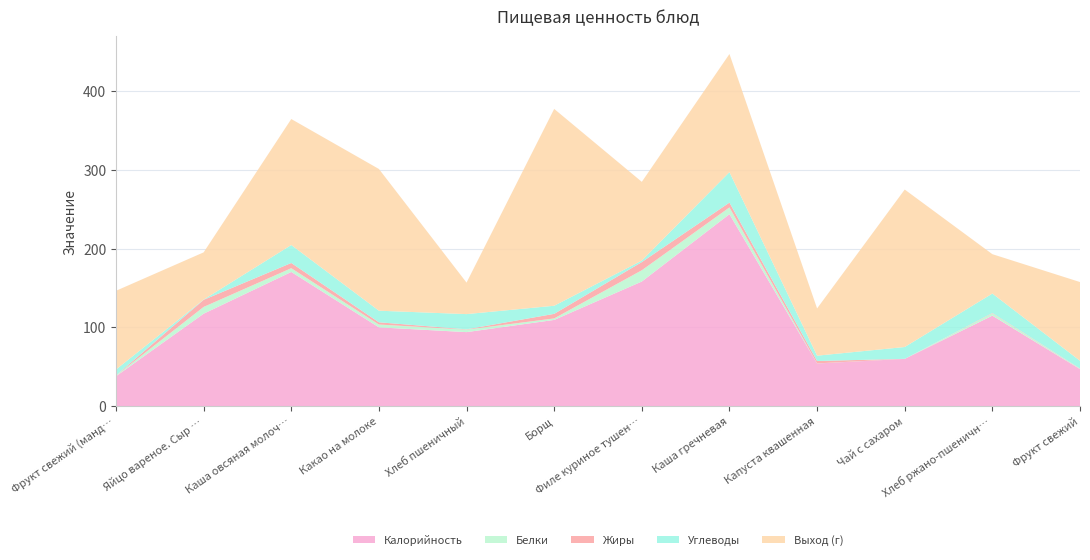

Reading left to right, what are all the values shown in this chart?

Калорийность: Фрукт свежий (мандарин)=38.0	Яйцо вареное. Сыр полутвердый=117.4	Каша овсяная молочная=170.4	Какао на молоке=100.1	Хлеб пшеничный=94.0	Борщ=109.5	Филе куриное тушеное=158.3	Каша гречневая=243.8	Капуста квашенная=54.2	Чай с сахаром=60.0	Хлеб ржано-пшеничный=115.0	Фрукт свежий=47.0
Белки: Фрукт свежий (мандарин)=0.8	Яйцо вареное. Сыр полутвердый=8.6	Каша овсяная молочная=4.8	Какао на молоке=3.6	Хлеб пшеничный=3.2	Борщ=1.9	Филе куриное тушеное=14.3	Каша гречневая=8.6	Капуста квашенная=0.1	Чай с сахаром=0.1	Хлеб ржано-пшеничный=2.8	Фрукт свежий=0.4
Жиры: Фрукт свежий (мандарин)=0.2	Яйцо вареное. Сыр полутвердый=9.0	Каша овсяная молочная=6.6	Какао на молоке=2.9	Хлеб пшеничный=0.4	Борщ=5.8	Филе куриное тушеное=10.4	Каша гречневая=6.1	Капуста квашенная=3.1	Чай с сахаром=0.0	Хлеб ржано-пшеничный=0.6	Фрукт свежий=0.4
Углеводы: Фрукт свежий (мандарин)=7.5	Яйцо вареное. Сыр полутвердый=0.3	Каша овсяная молочная=22.8	Какао на молоке=14.7	Хлеб пшеничный=19.3	Борщ=10.3	Филе куриное тушеное=1.9	Каша гречневая=38.7	Капуста квашенная=6.7	Чай с сахаром=15.0	Хлеб ржано-пшеничный=24.7	Фрукт свежий=9.8
Выход (г): Фрукт свежий (мандарин)=100.0	Яйцо вареное. Сыр полутвердый=60.0	Каша овсяная молочная=160.0	Какао на молоке=180.0	Хлеб пшеничный=40.0	Борщ=250.0	Филе куриное тушеное=100.0	Каша гречневая=150.0	Капуста квашенная=60.0	Чай с сахаром=200.0	Хлеб ржано-пшеничный=50.0	Фрукт свежий=100.0